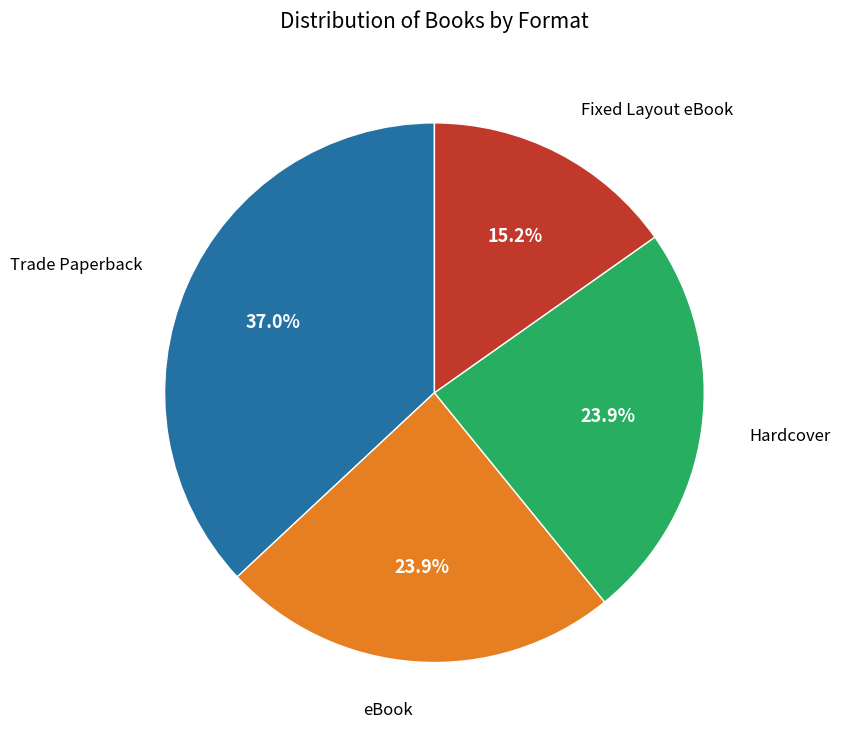

Count the number of slices in the pie.

4